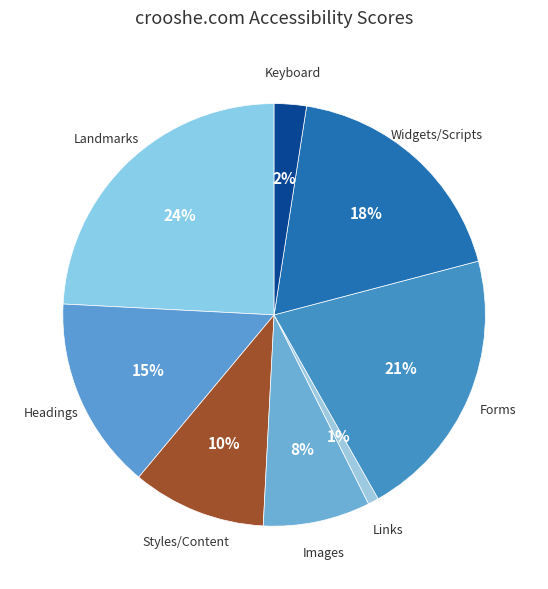

What percentage is the Keyboard slice, to the nearest percent?

2%